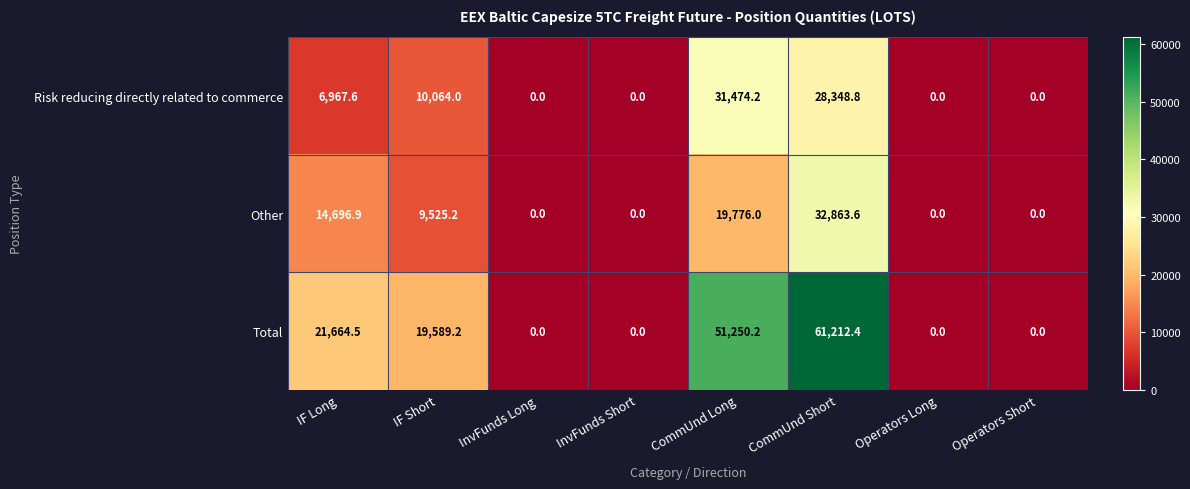

Reading left to right, list all the values displayed in this chart.

Risk reducing directly related to commerce: IF Long=6967.6	IF Short=10064.0	InvFunds Long=0.0	InvFunds Short=0.0	CommUnd Long=31474.2	CommUnd Short=28348.8	Operators Long=0.0	Operators Short=0.0
Other: IF Long=14696.9	IF Short=9525.2	InvFunds Long=0.0	InvFunds Short=0.0	CommUnd Long=19776.0	CommUnd Short=32863.6	Operators Long=0.0	Operators Short=0.0
Total: IF Long=21664.5	IF Short=19589.2	InvFunds Long=0.0	InvFunds Short=0.0	CommUnd Long=51250.2	CommUnd Short=61212.4	Operators Long=0.0	Operators Short=0.0